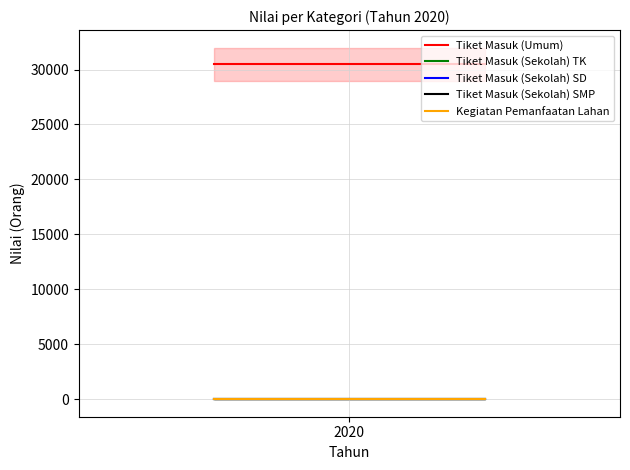

What is the difference between the highest and lowest values at 2020?

30469